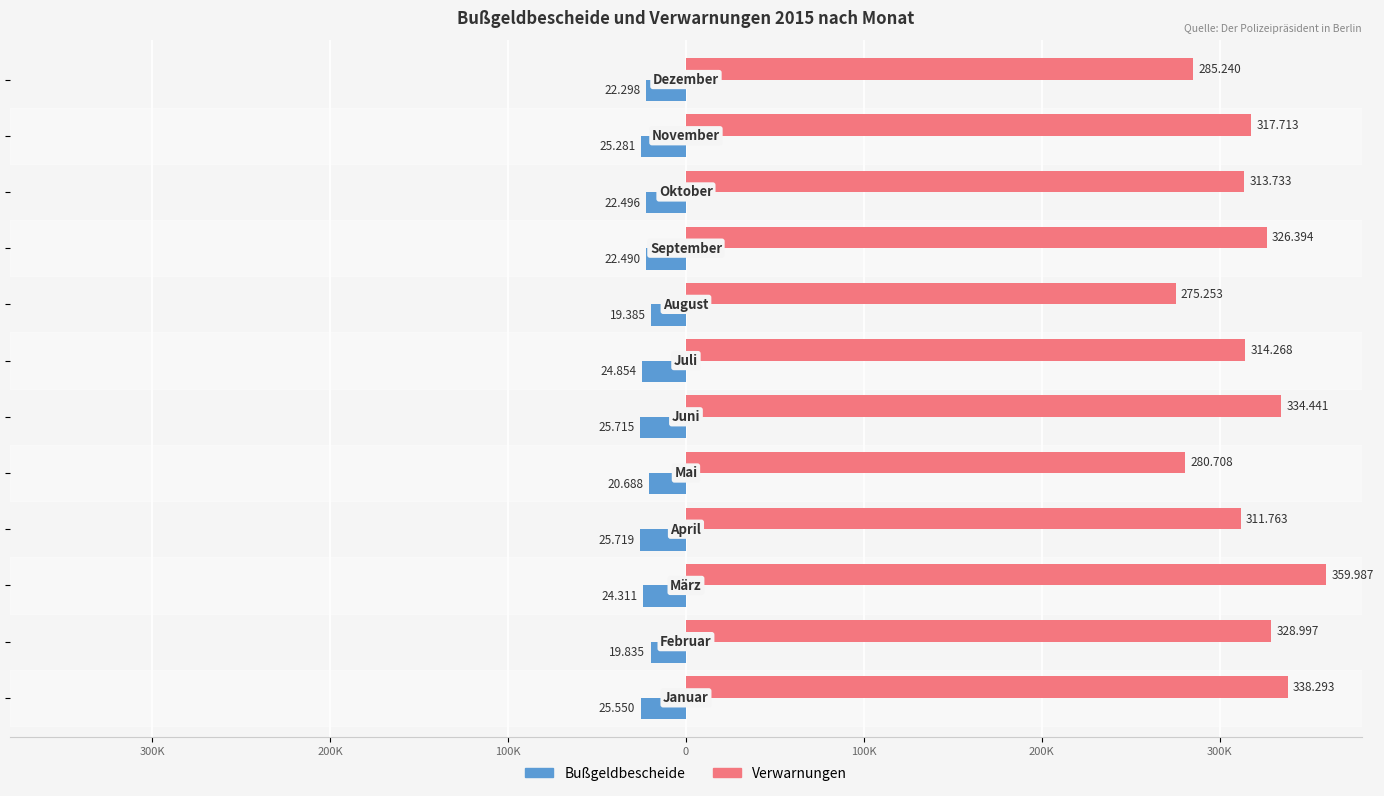

What are all the series names shown in the legend?

Bußgeldbescheide, Verwarnungen